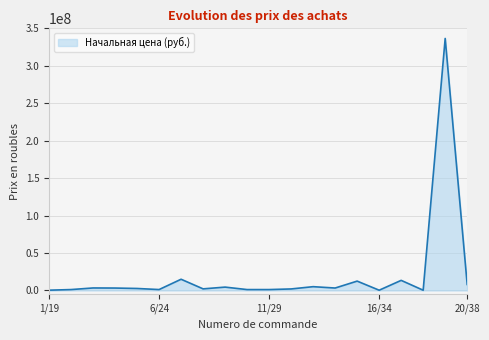

What is the greatest value displayed?

336490072.0